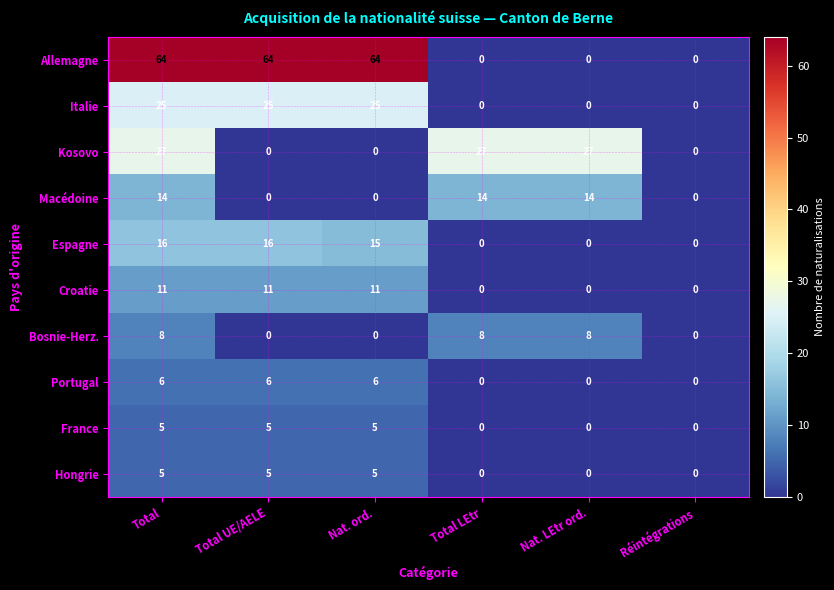

What is the sum of all Espagne values?

47